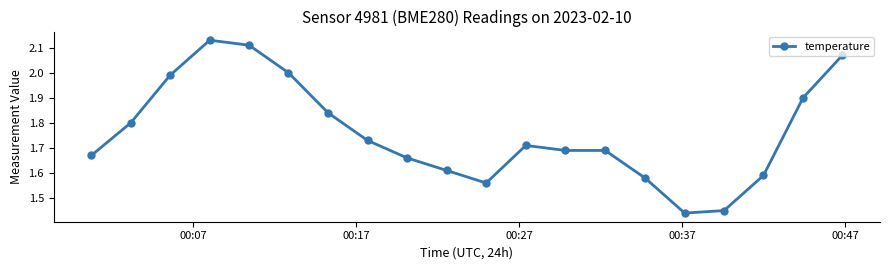

What is the sum of all values?

35.2